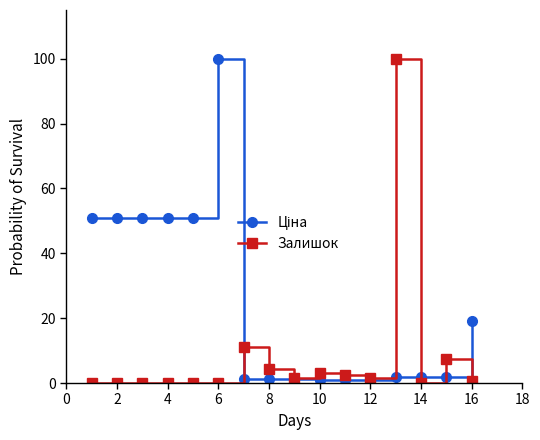

True or false: Залишок has more than 2 points higher than both neighbors.

True